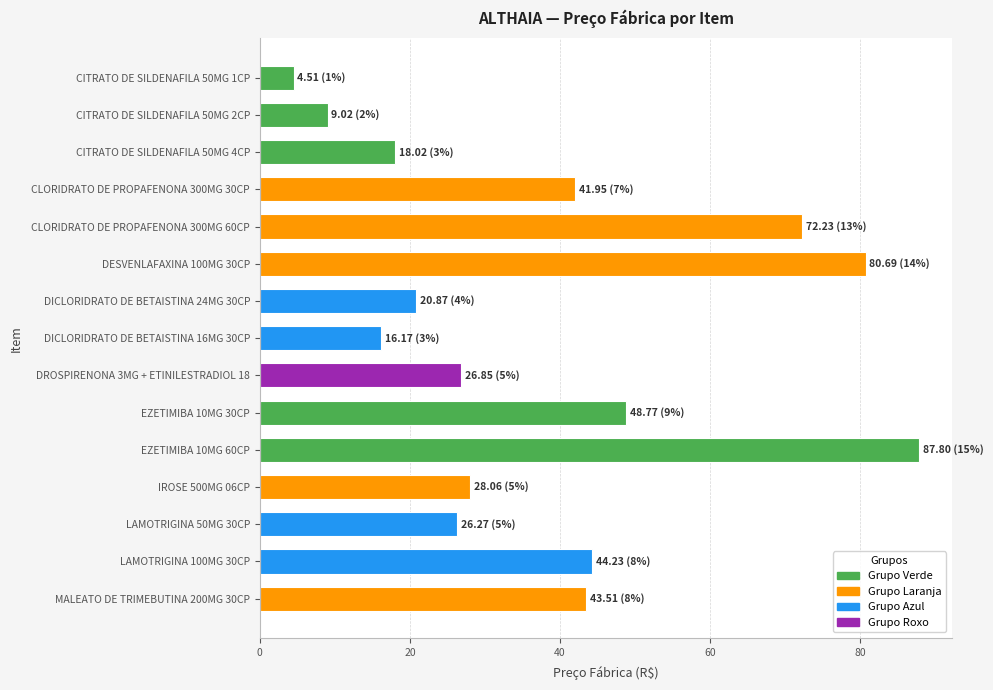

What is the label of the 5th bar from the bottom?

EZETIMIBA 10MG 60CP